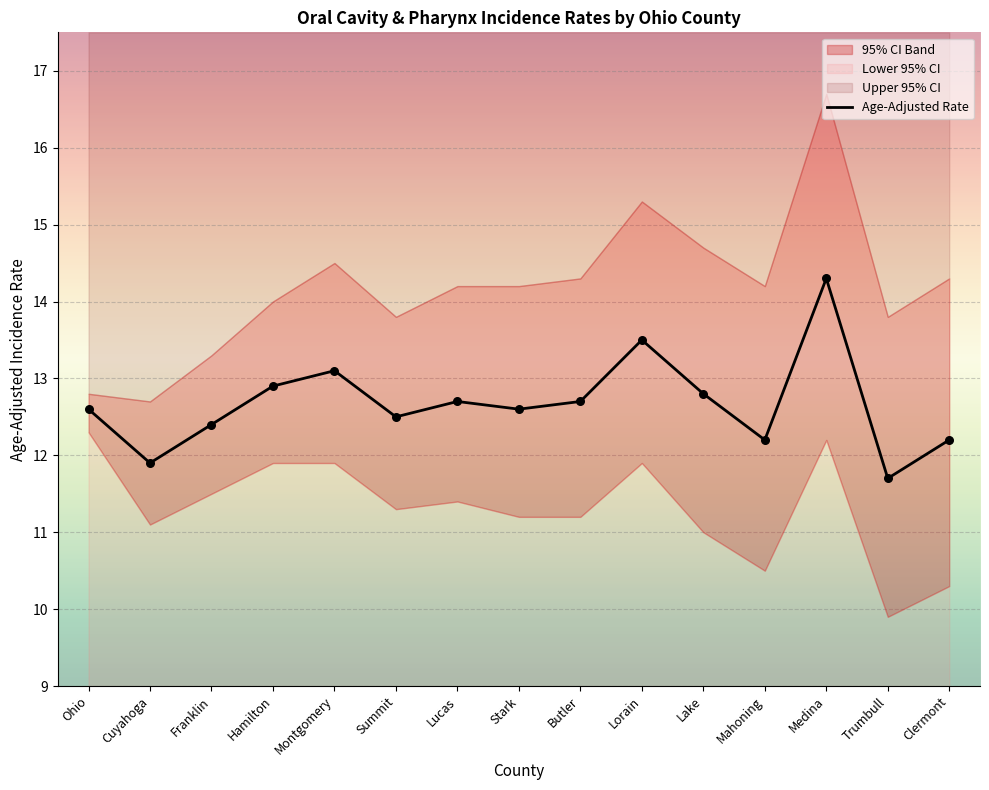

Which has a higher value, Clermont or Ohio?

Ohio